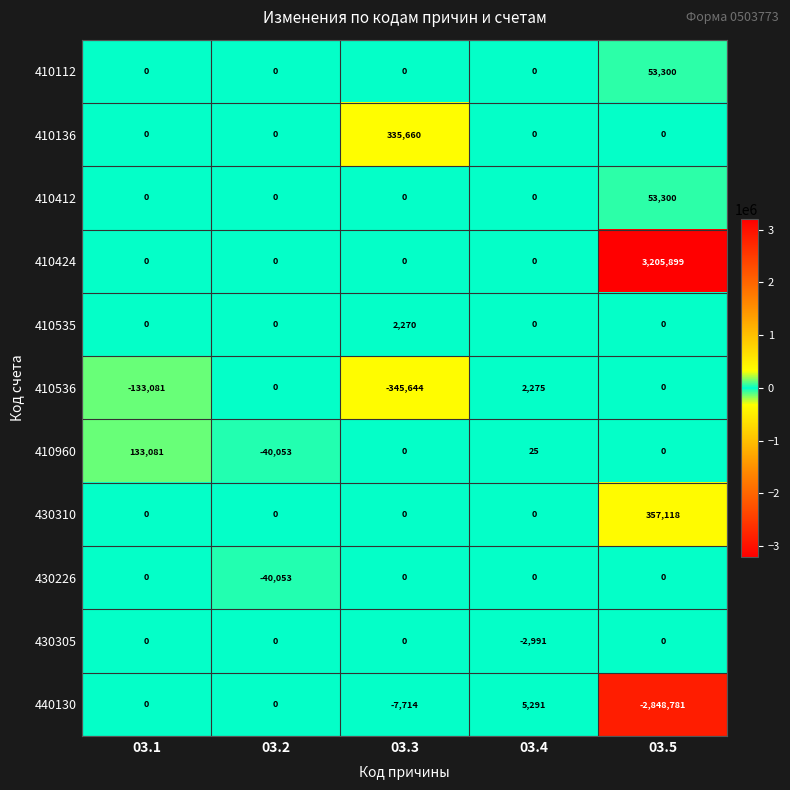

What is the spread (max minus min) of values at 03.5?

6054680